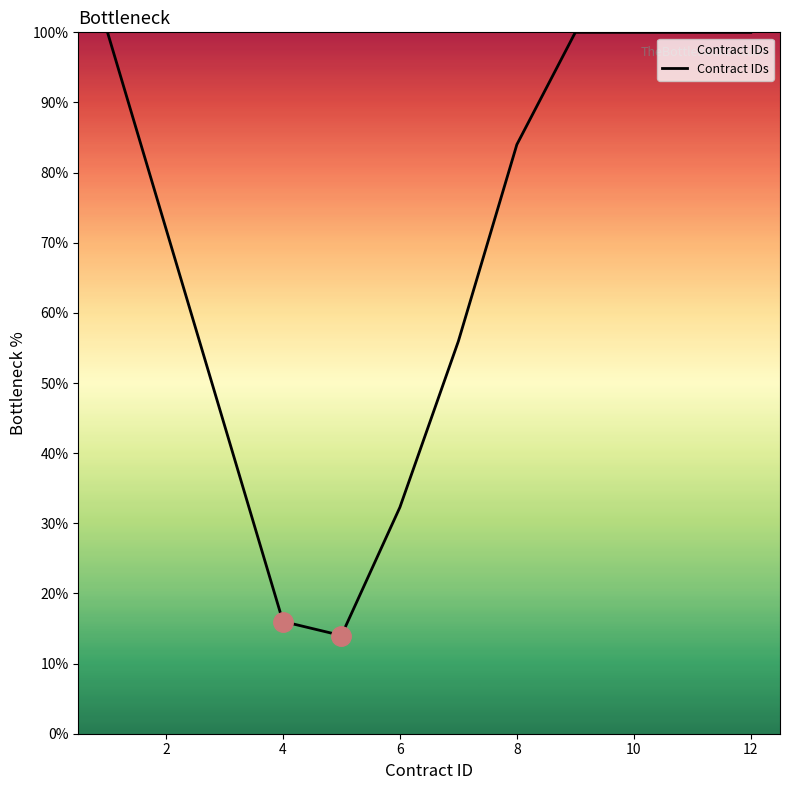

What is the minimum value shown in the chart?

14.0